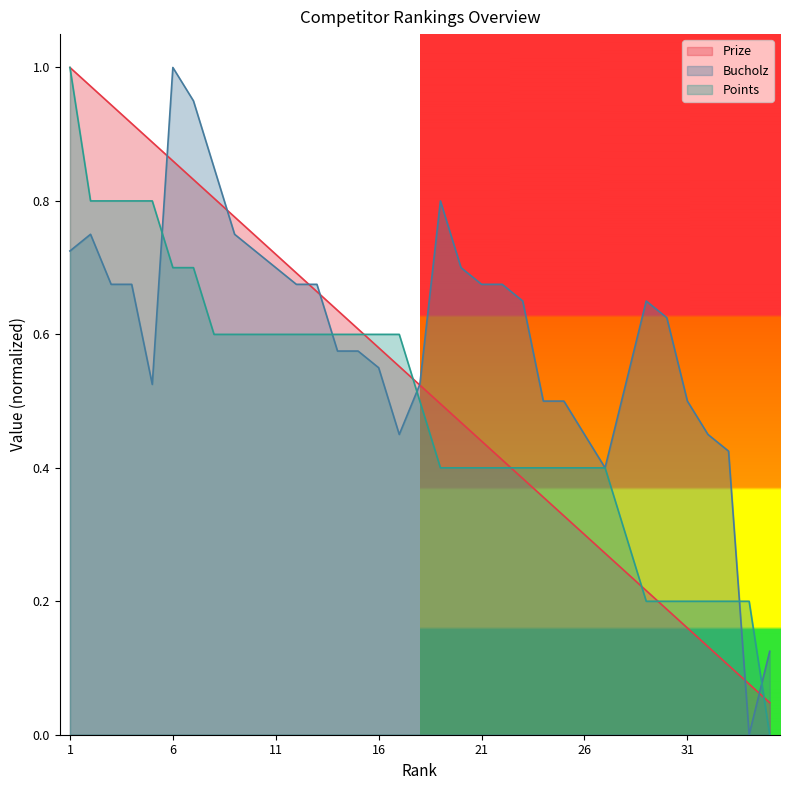

How many lines are shown in the chart?

3